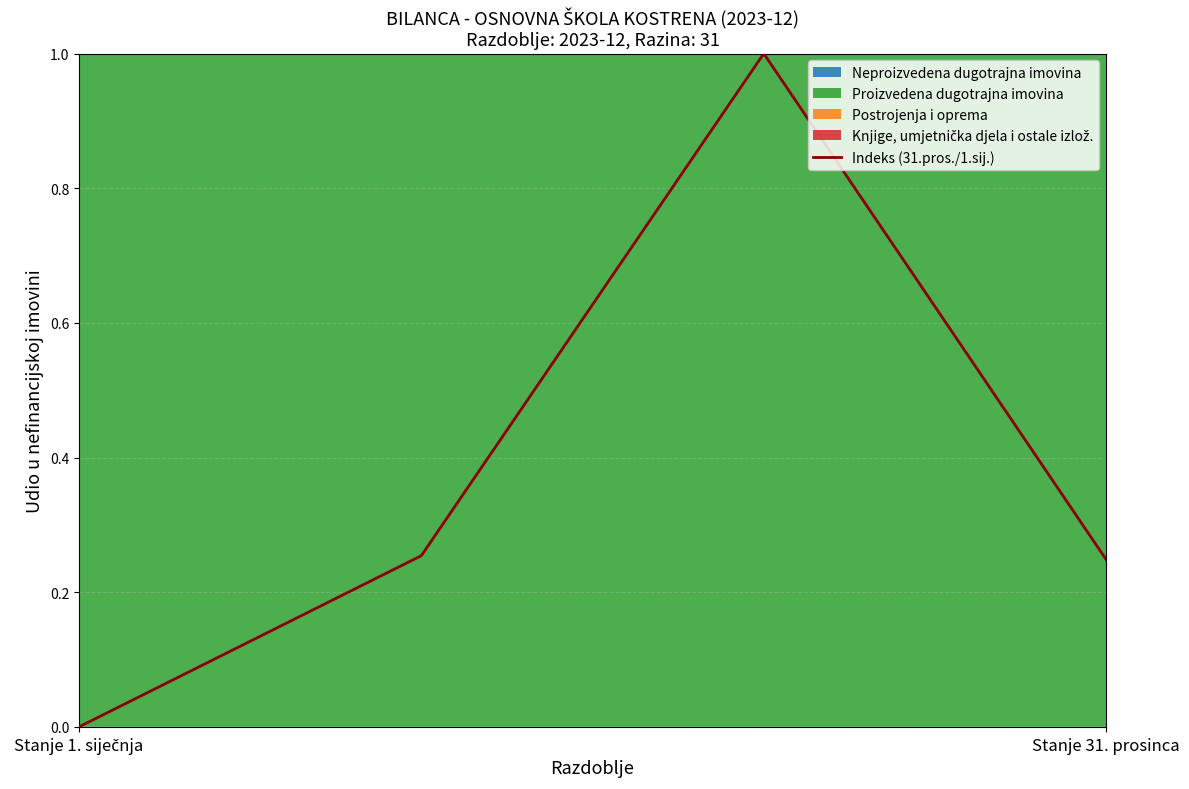

True or false: Indeks (31.pros./1.sij.) has more than 1 interior local peaks.

False